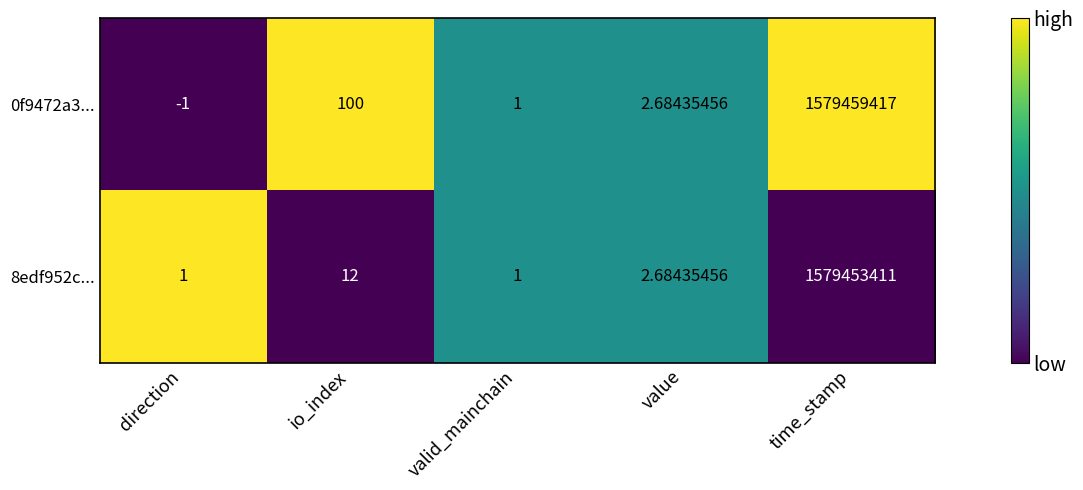

Which category has the highest value in the 0f9472a3... series?

time_stamp